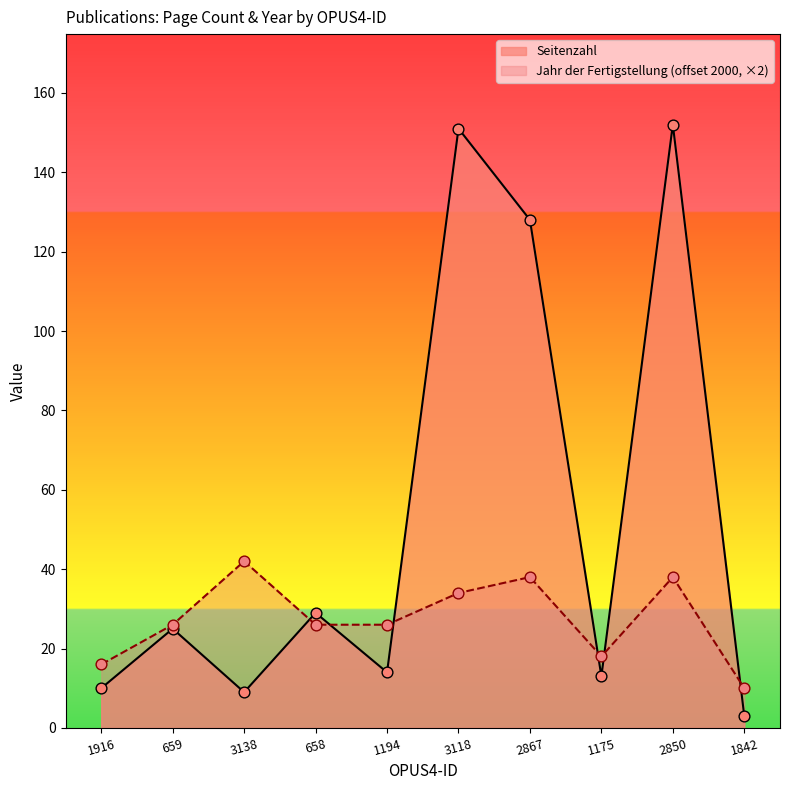

What is the total value across all series at 1194?

40